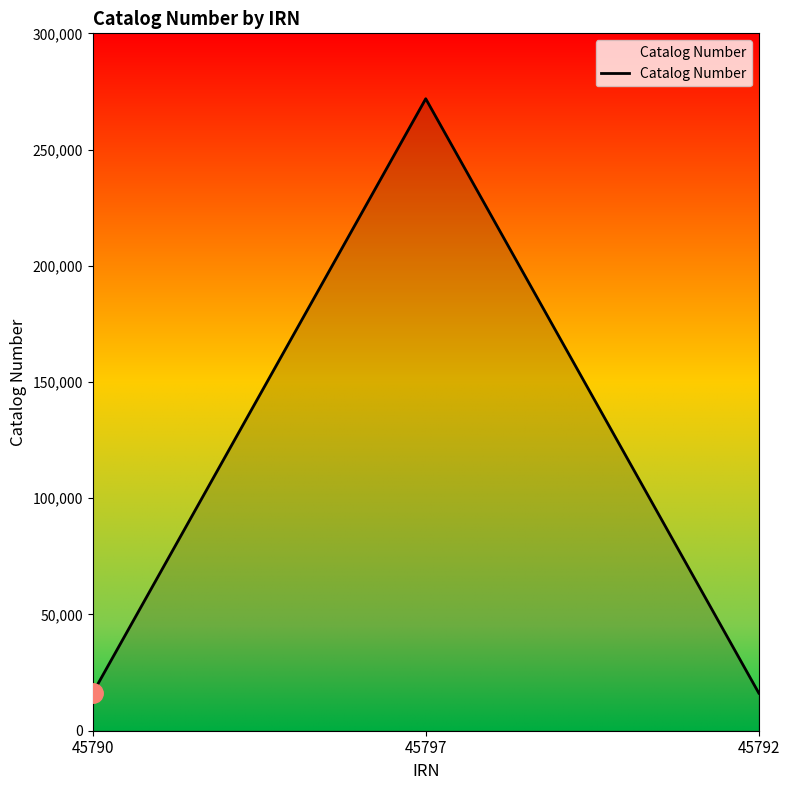

Does the chart have visible grid lines?

No